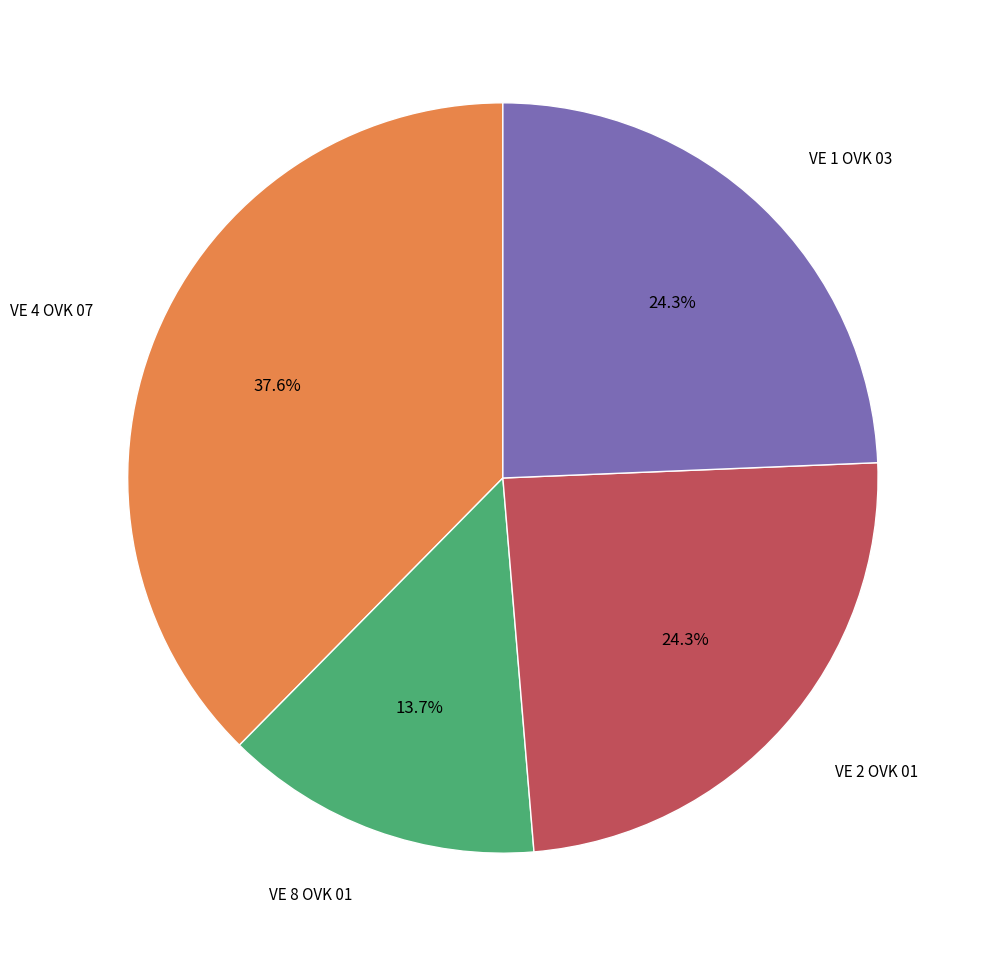

How many slices are in this pie chart?

4